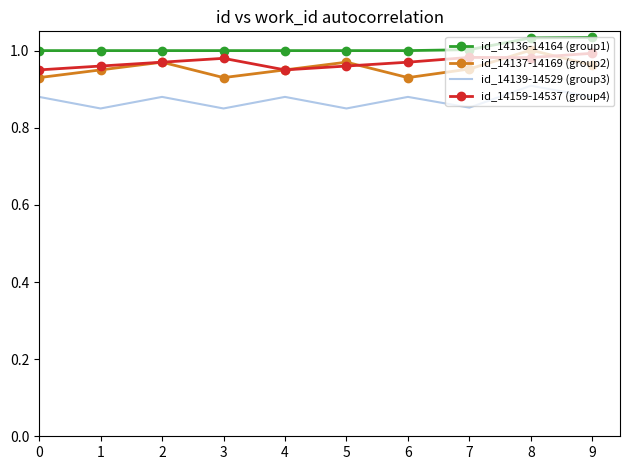

Is it true that id_14136-14164 (group1) equals 1.0 at 7?

True